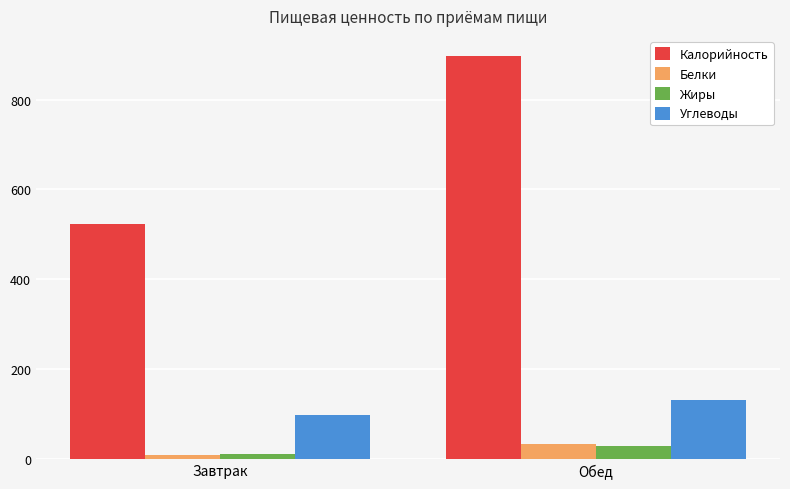

What is the maximum value shown in the chart?

897.0